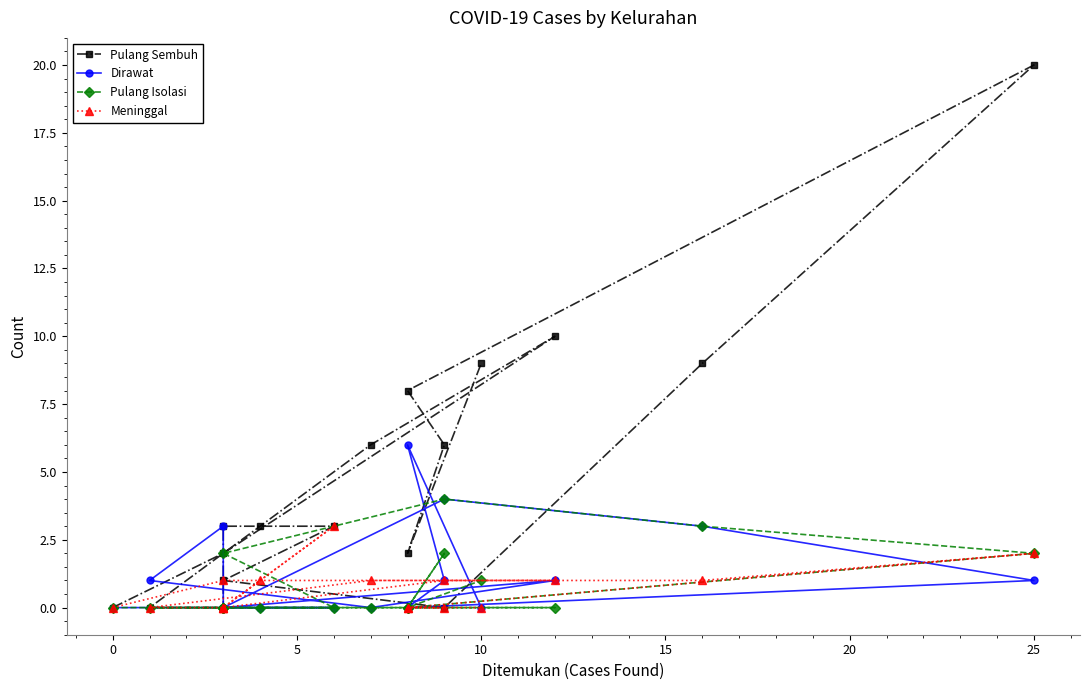

True or false: Pulang Isolasi has more than 0 interior local peaks.

True